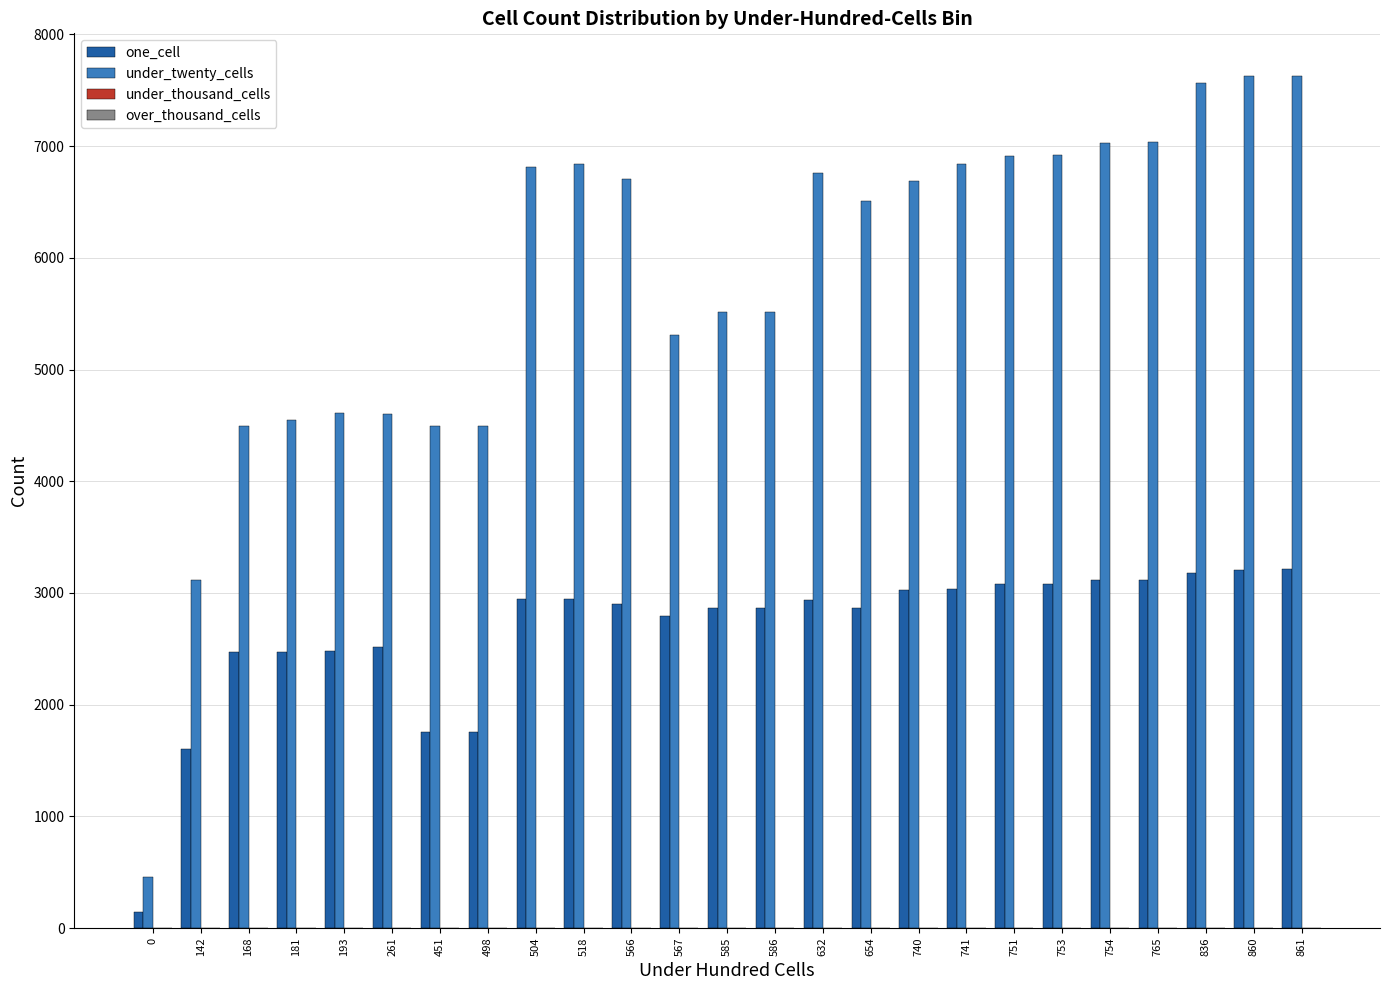

Is the value of under_twenty_cells at 0 greater than the value of one_cell at 518?

No